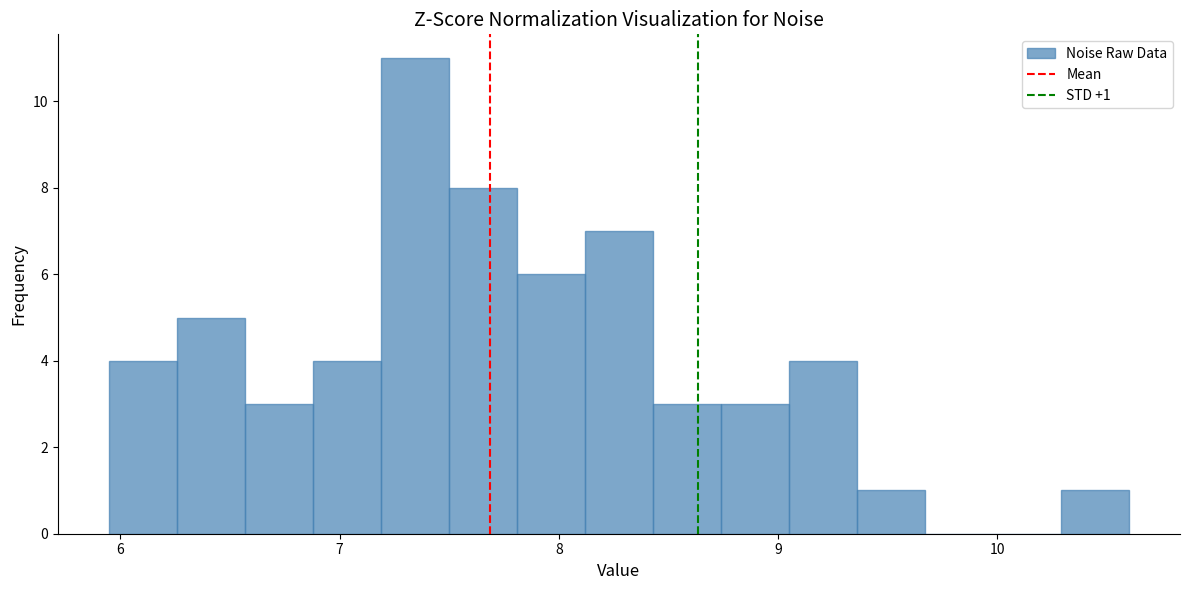

Around what value on the x-axis is the tallest bar? Give the approximate position of its centre, as read against the axis.

7.3